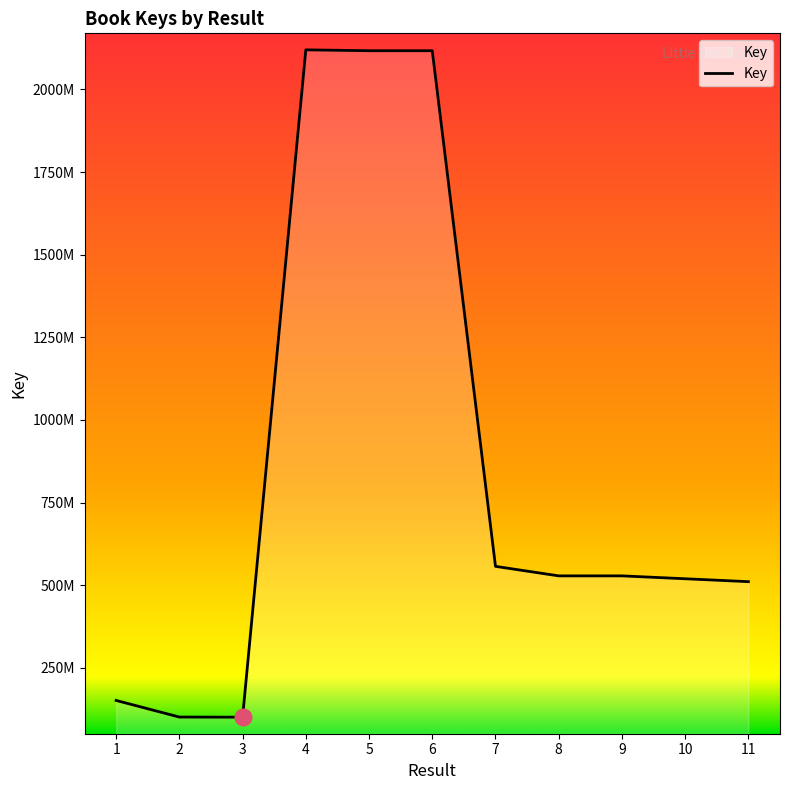

Approximately how many times larger is the value at 1 compared to 5?

0.1